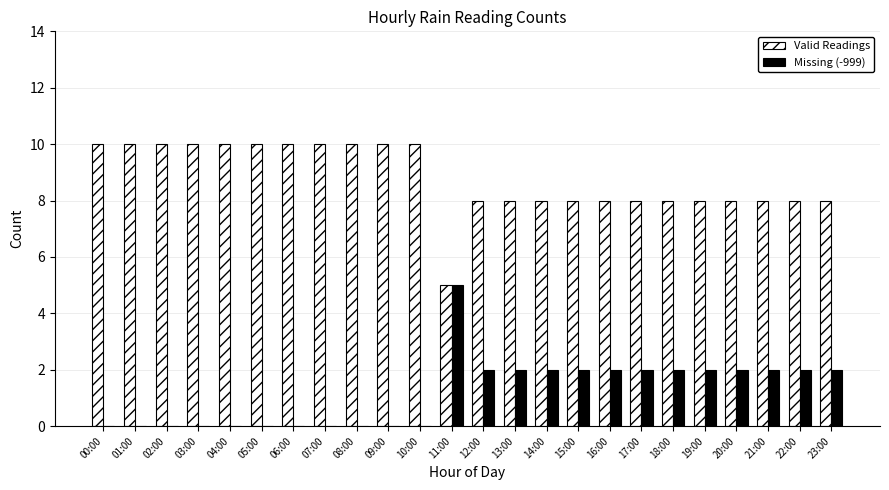

True or false: Valid Readings has a value of 5 at 00:00.

False